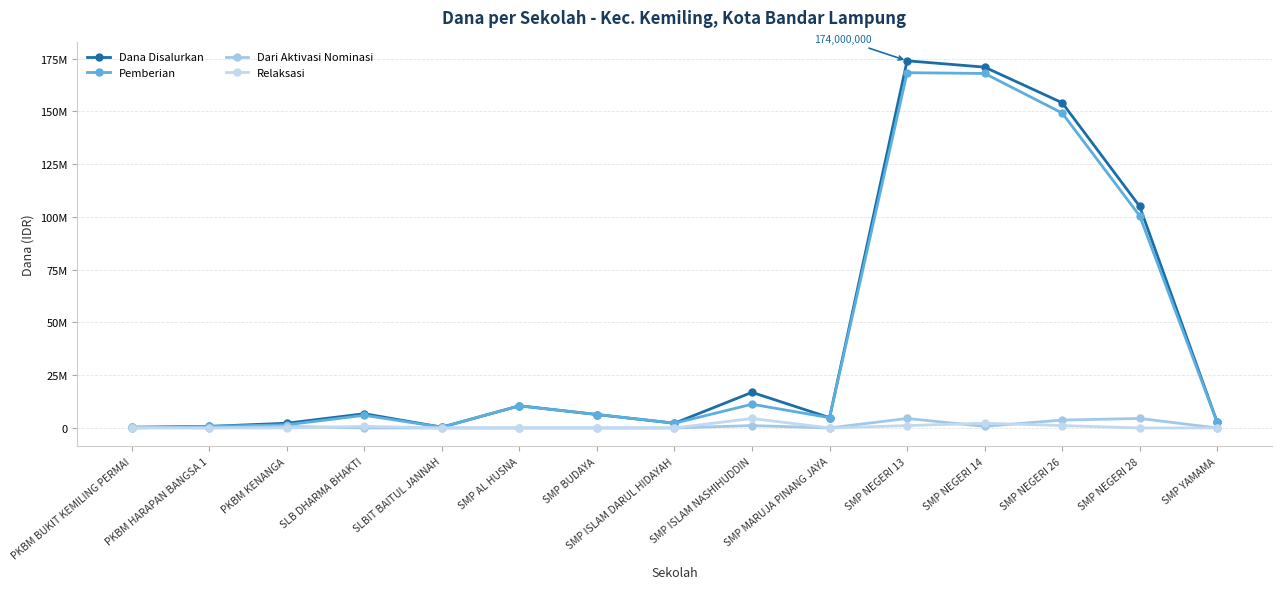

Does the chart have visible grid lines?

Yes